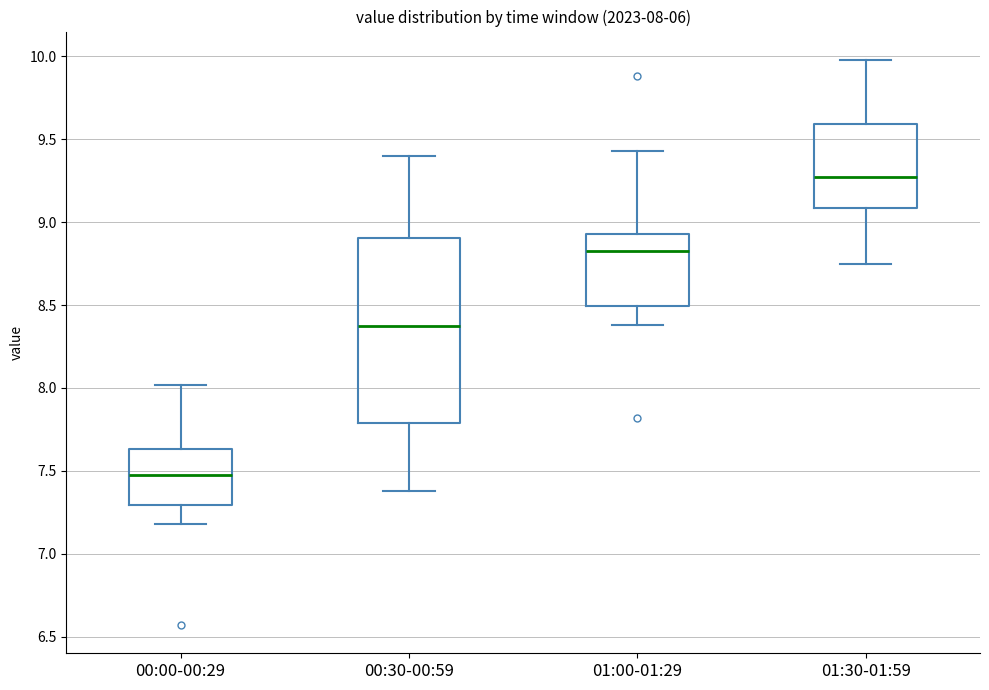

Which box has the lowest median line?

00:00-00:29